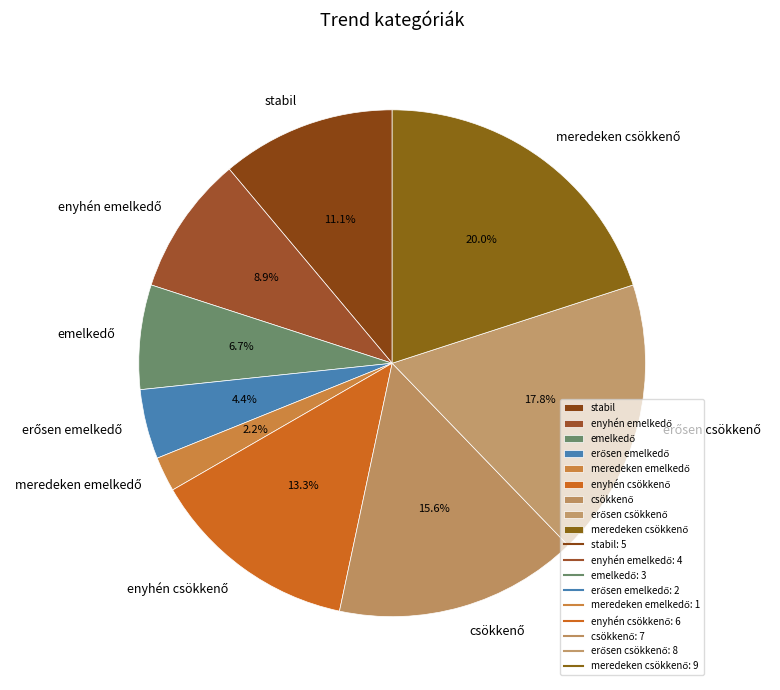

Does any single category account for the majority?

No